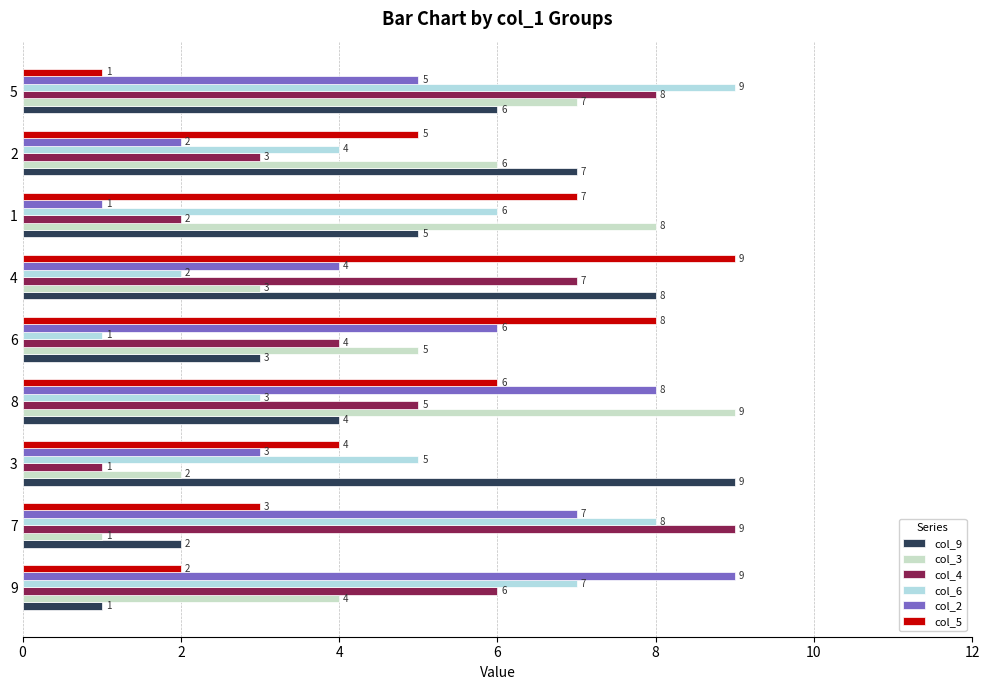

What is the value of the col_3 bar at the 4th from the left?

9